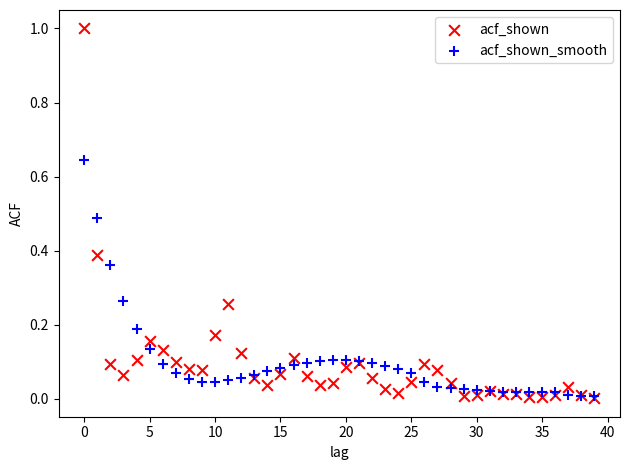

What are all the series names shown in the legend?

acf_shown, acf_shown_smooth